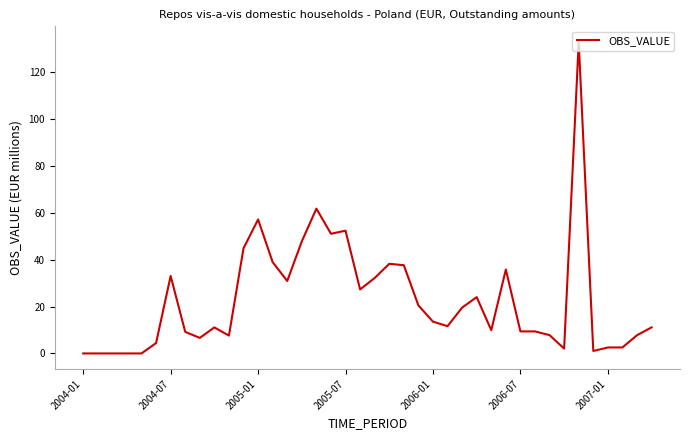

What is the greatest value displayed?

132.8